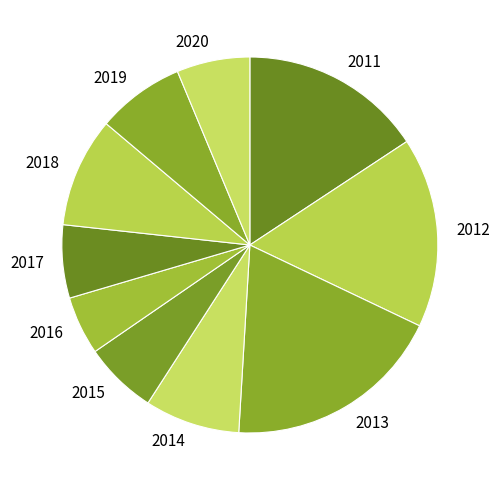

Which slice is the smallest?

2016